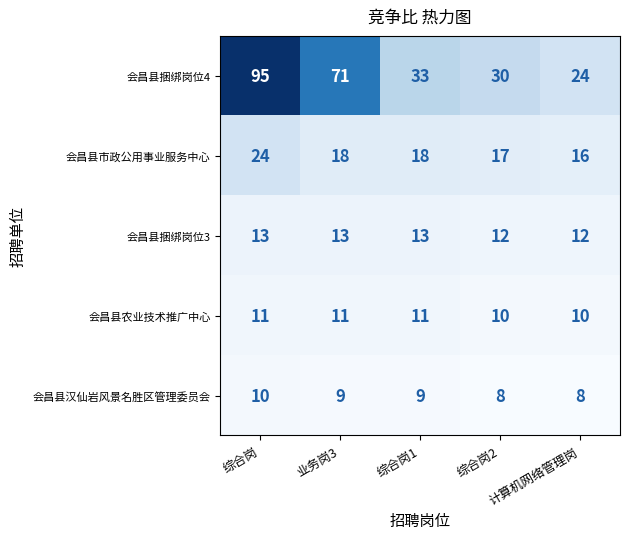

What is the maximum value for 会昌县市政公用事业服务中心?

24